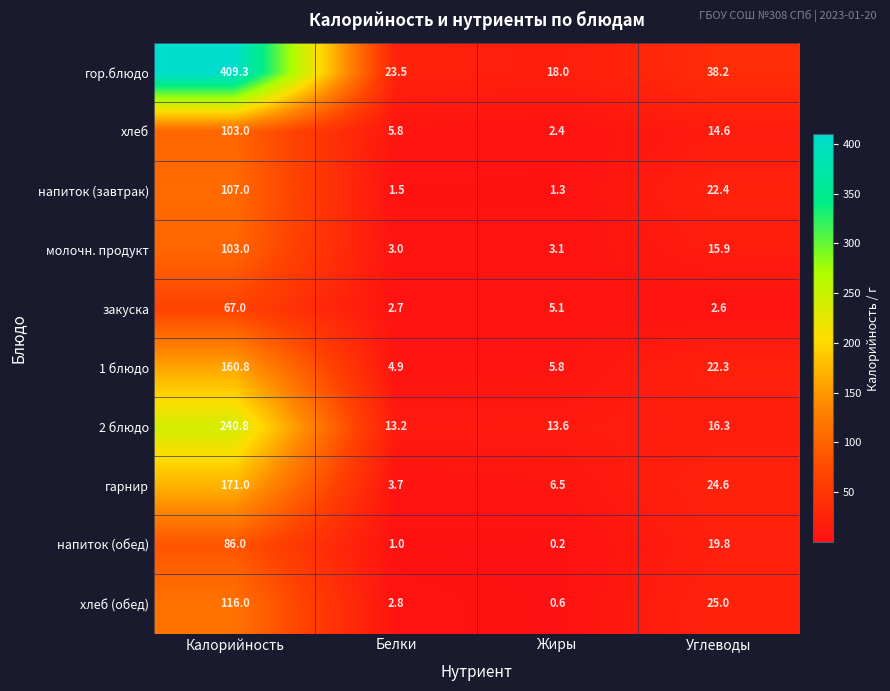

What is the sum of all напиток (завтрак) values?

132.2